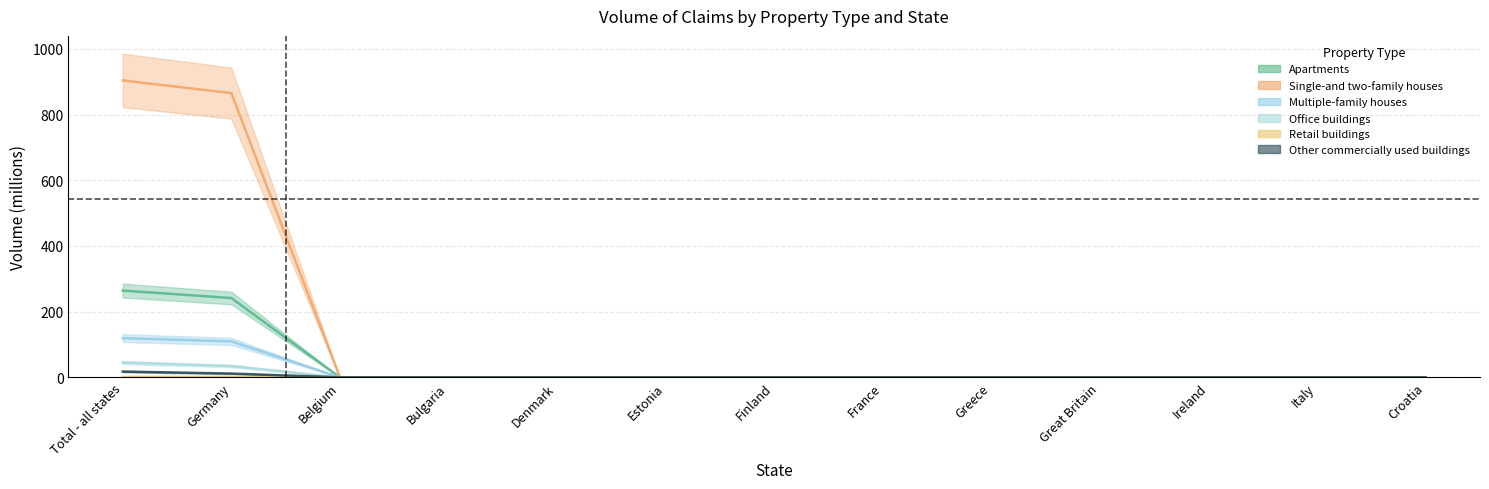

Where is Other commercially used buildings nearest to the value 8?

Germany